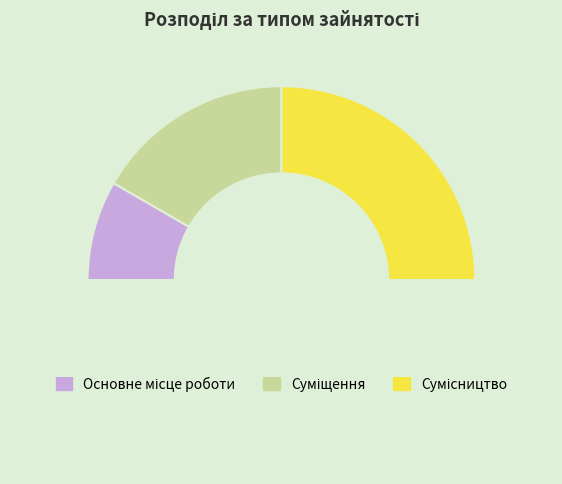

Does Суміщення account for over 50% of the chart?

No